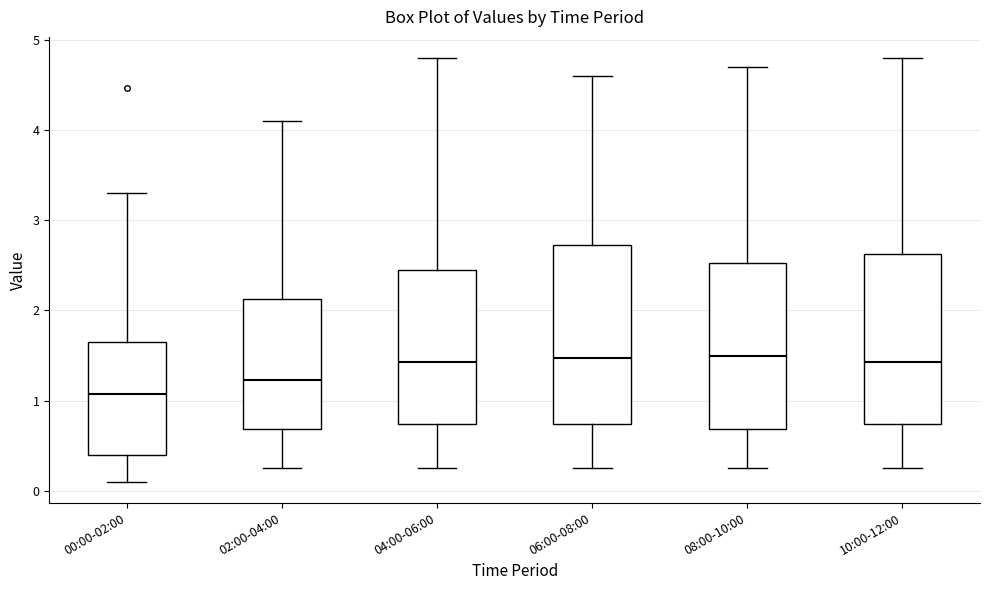

Reading left to right, read every box against the y-axis: the position of its median line, the range the box covers, and the ends of its whiskers. The values are not printed on the chart, so give them approximately, as read against the axis.

00:00-02:00: median 1.1, box 0.4 to 1.7, whiskers 0.1 to 3.3
02:00-04:00: median 1.2, box 0.7 to 2.1, whiskers 0.3 to 4.1
04:00-06:00: median 1.4, box 0.7 to 2.5, whiskers 0.3 to 4.8
06:00-08:00: median 1.5, box 0.7 to 2.7, whiskers 0.3 to 4.6
08:00-10:00: median 1.5, box 0.7 to 2.5, whiskers 0.3 to 4.7
10:00-12:00: median 1.4, box 0.7 to 2.6, whiskers 0.3 to 4.8